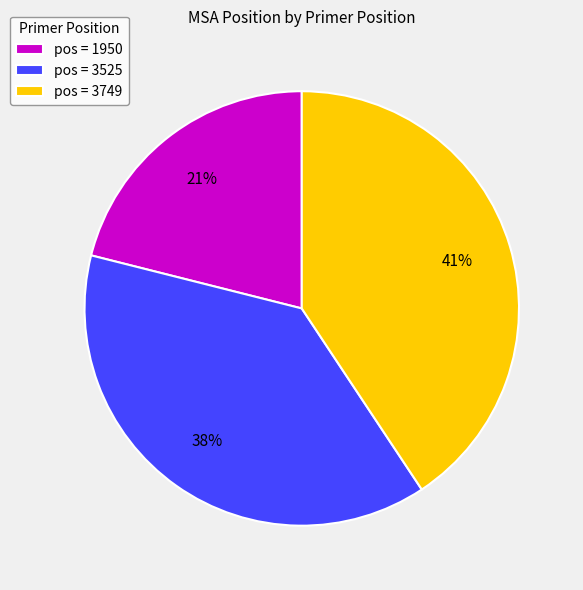

Do pos = 3525 and pos = 1950 together represent more than half of the pie?

Yes